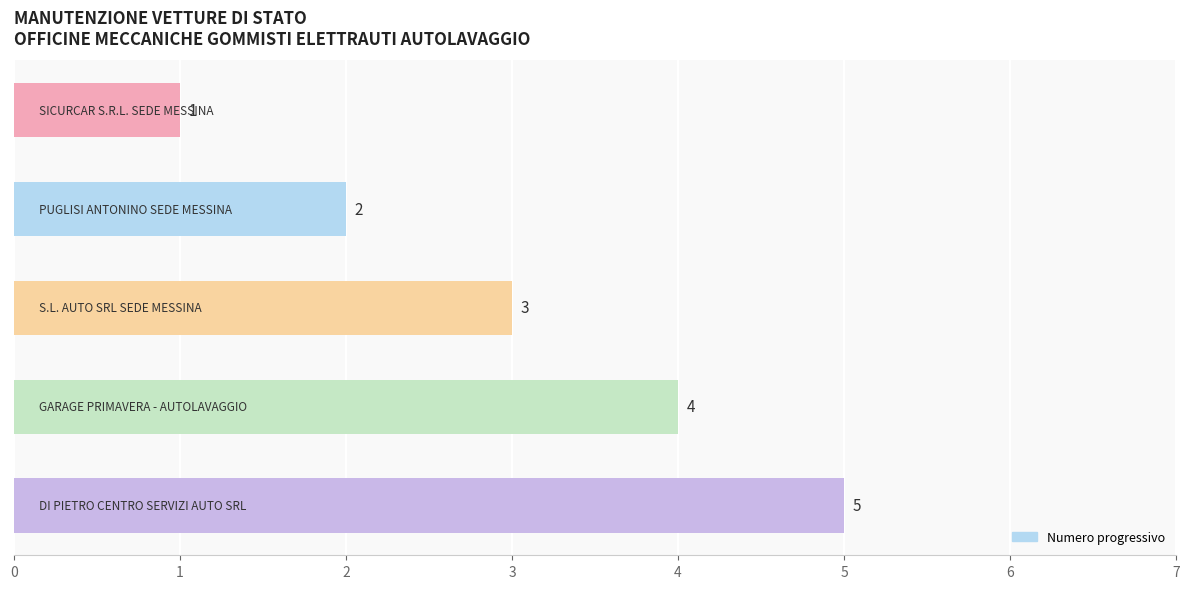

What is the sum of all values?

15